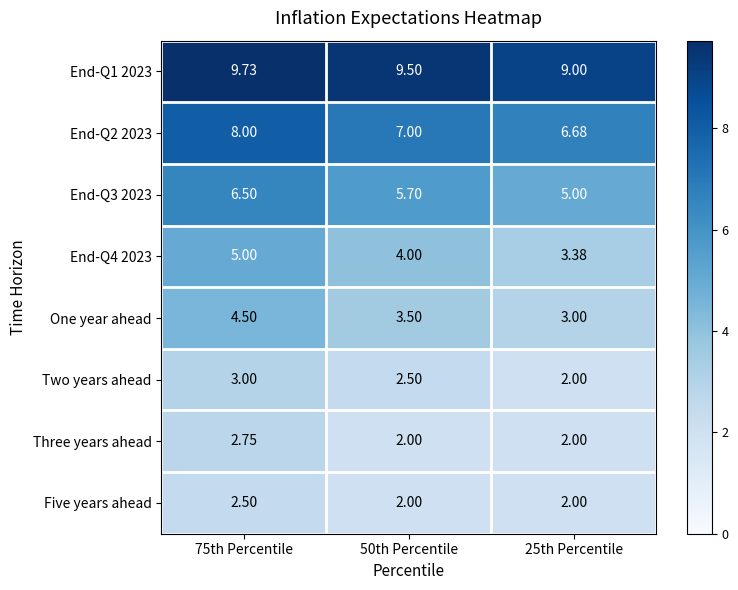

Is the value of End-Q3 2023 at 50th Percentile greater than the value of End-Q1 2023 at 25th Percentile?

No